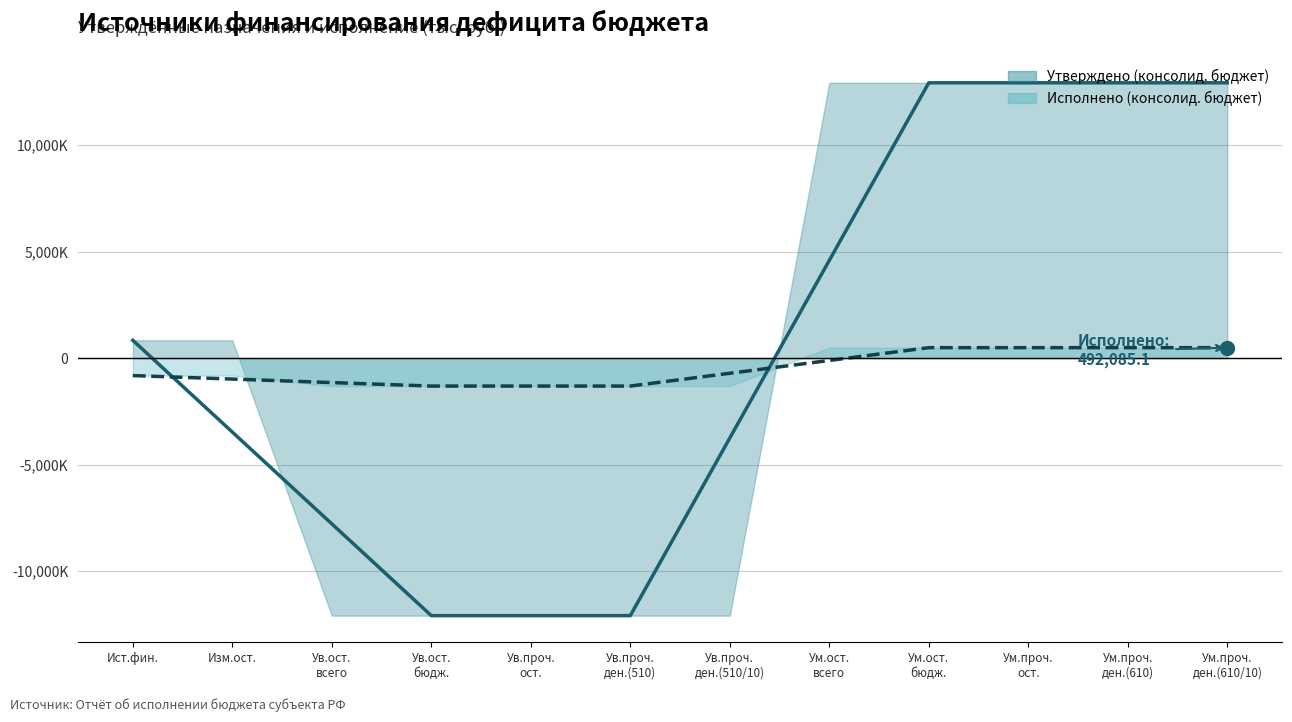

Reading right to left, list all the values displayed in this chart.

Утверждено (консолид. бюджет): 12922900.0	12922900.0	12922900.0	12922900.0	12922900.0	-12085200.0	-12085200.0	-12085200.0	-12085200.0	-12085200.0	837700.0	837700.0
Исполнено (консолид. бюджет): 492085.1	492085.1	492085.1	492085.1	492085.1	-1310279.4	-1310279.4	-1310279.4	-1310279.4	-1310279.4	-818194.3	-818194.3